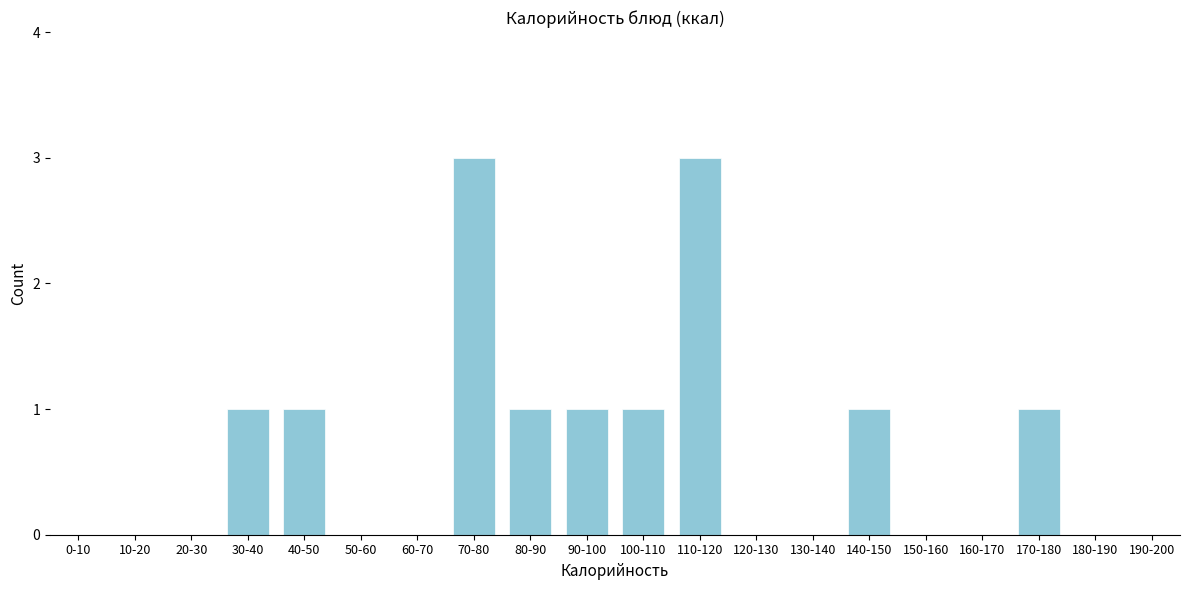

Reading right to left, list all the values displayed in this chart.

190-200=0	180-190=0	170-180=1	160-170=0	150-160=0	140-150=1	130-140=0	120-130=0	110-120=3	100-110=1	90-100=1	80-90=1	70-80=3	60-70=0	50-60=0	40-50=1	30-40=1	20-30=0	10-20=0	0-10=0